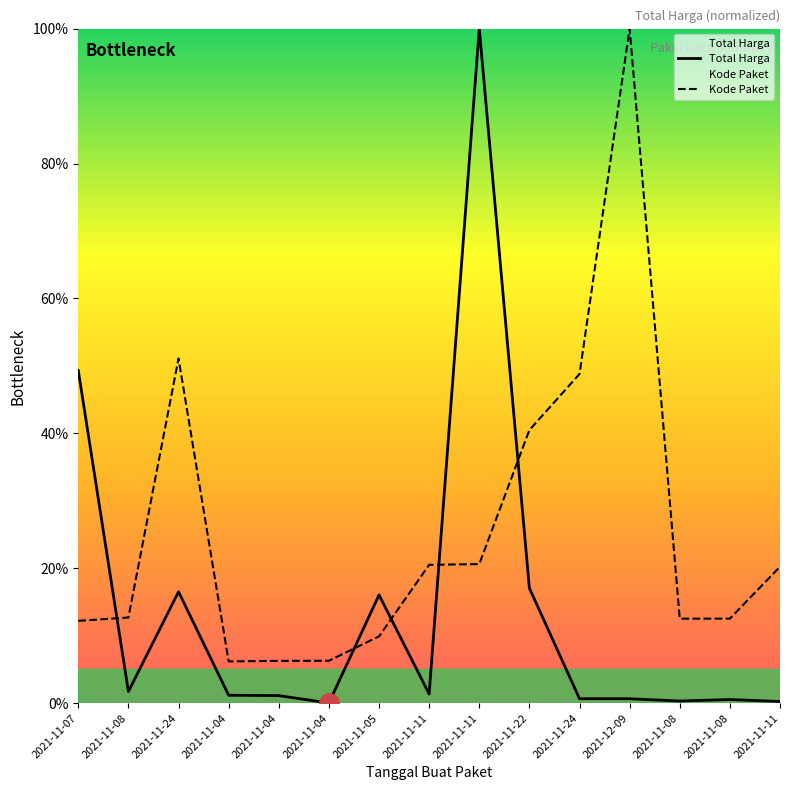

What is the difference between the second highest and minimum values in the Kode Paket series?

44.9